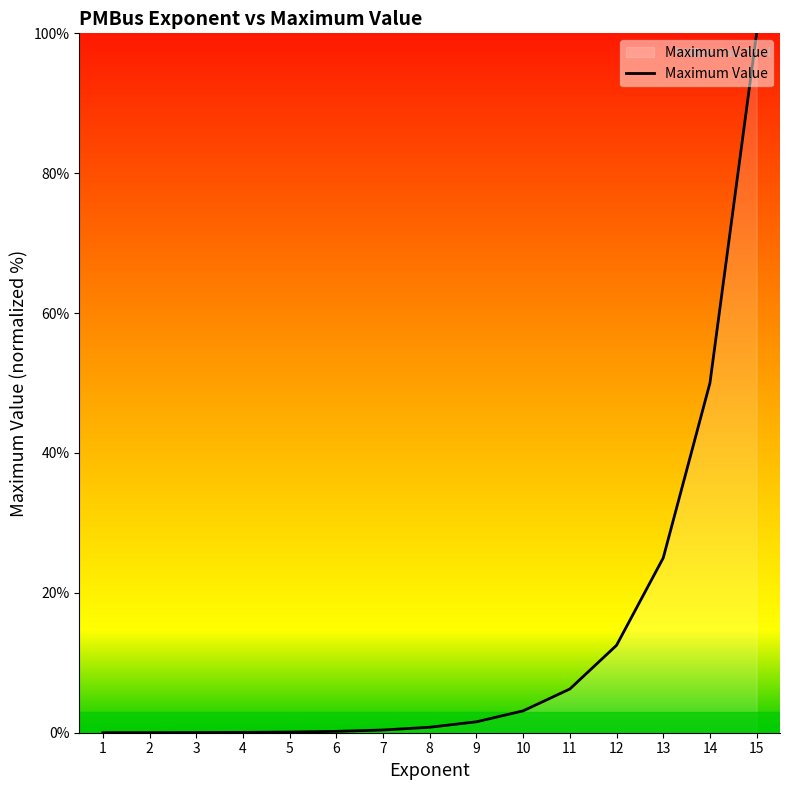

What is the maximum value shown in the chart?

100.0